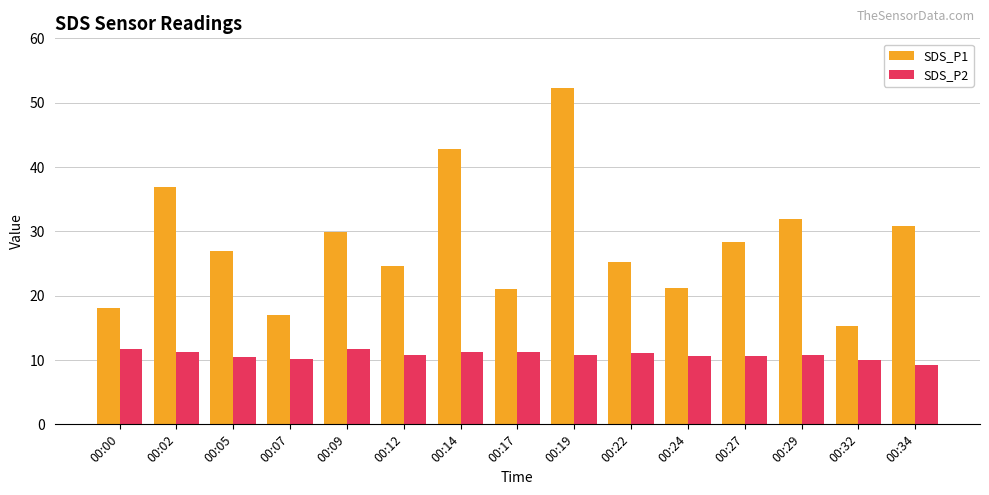

What is the difference between the SDS_P1 values at 00:12 and 00:02?

12.3